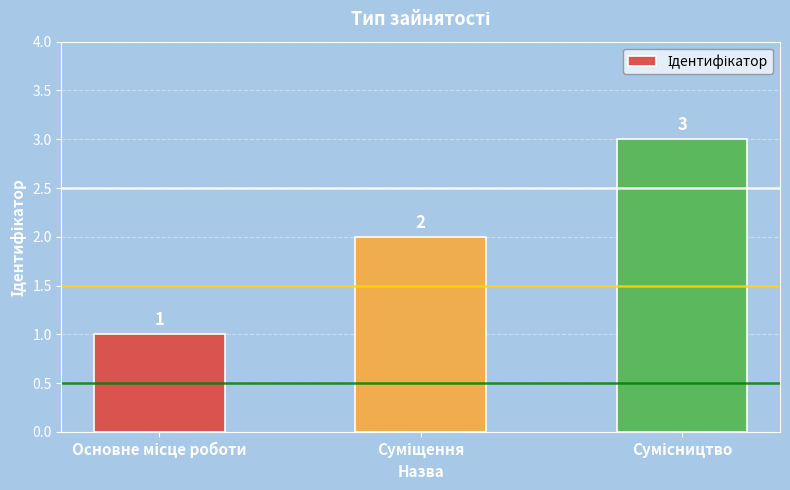

What is the greatest value displayed?

3